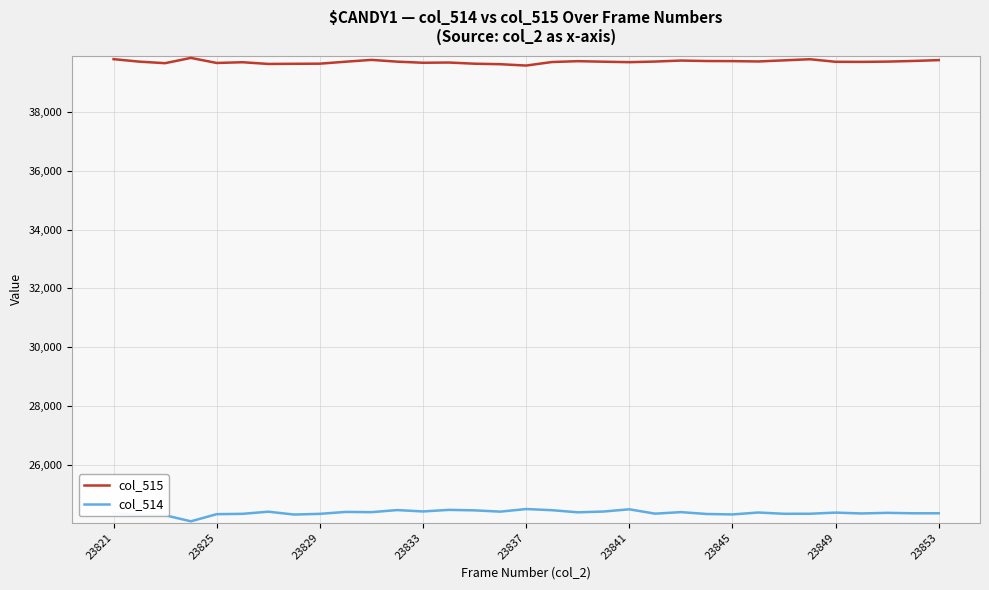

List the series in order of their overall mean, lowest first.

col_514, col_515